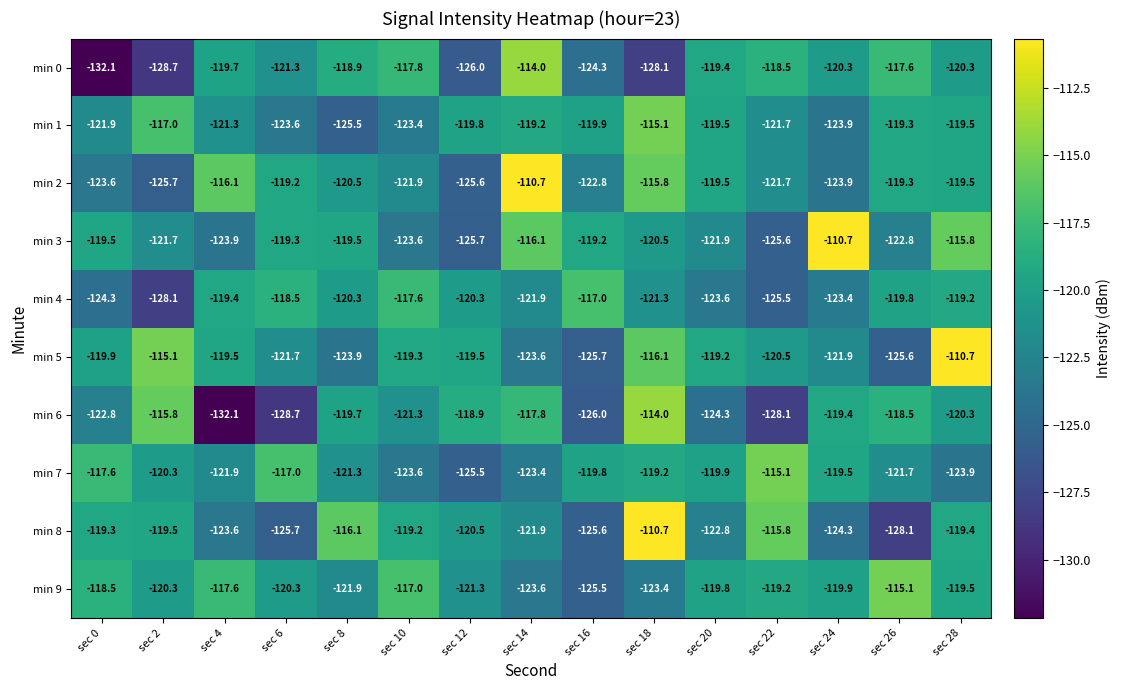

Rank the categories by min 7 value from highest to lowest.

sec 22, sec 6, sec 0, sec 18, sec 24, sec 16, sec 20, sec 2, sec 8, sec 26, sec 4, sec 14, sec 10, sec 28, sec 12